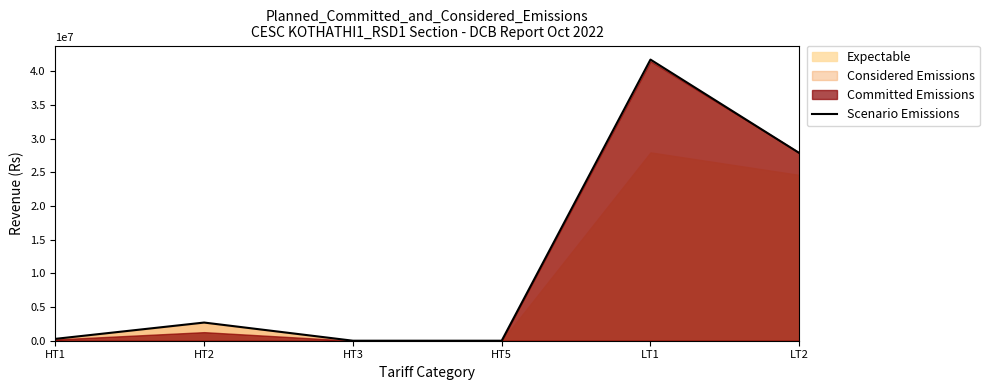

At which category does the data reach its first local valley?

HT5